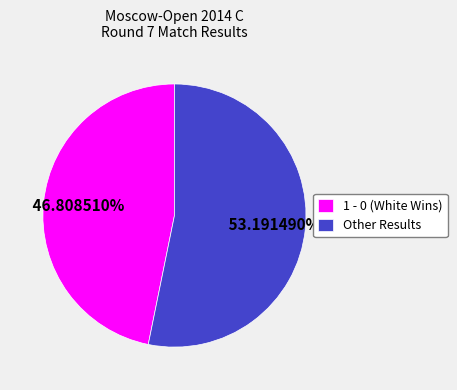

Combined, do Other Results and 1 - 0 (White Wins) account for over 50%?

Yes